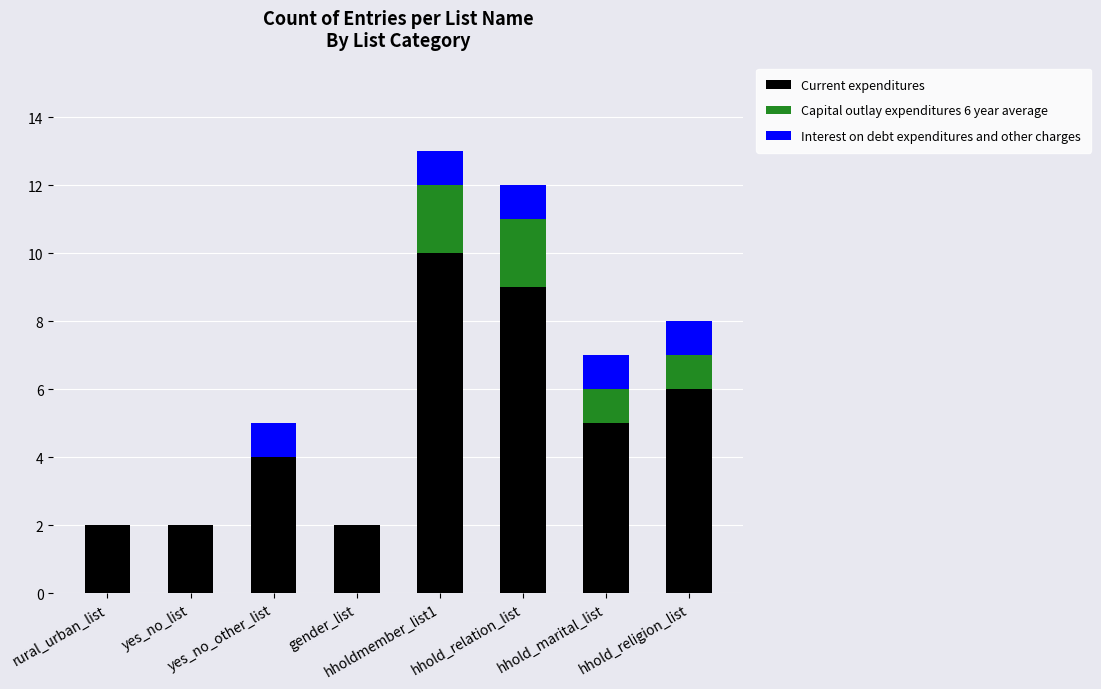

What is the total value across all series at yes_no_other_list?

5